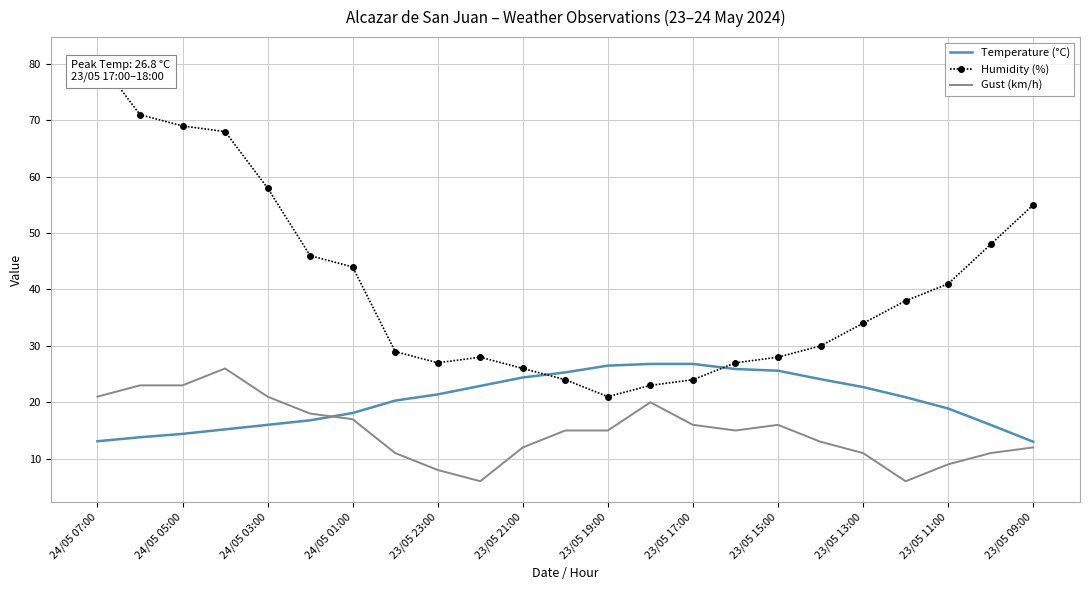

Which series ends up on top after the final intersection of Temperature (°C) and Humidity (%)?

Humidity (%)